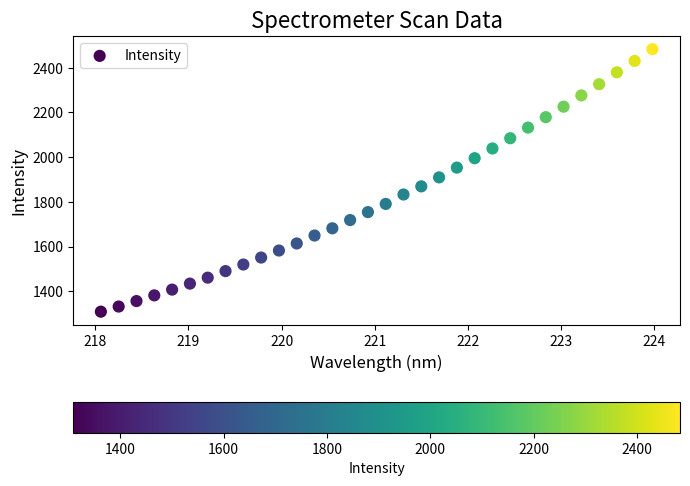

What is the range of X values (max minus min)?

5.9